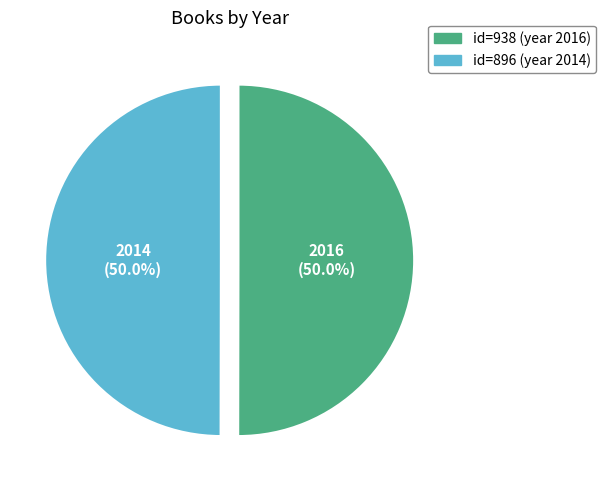

What is the ratio of the value at id=896 (year 2014) to the value at id=938 (year 2016)?

1.0